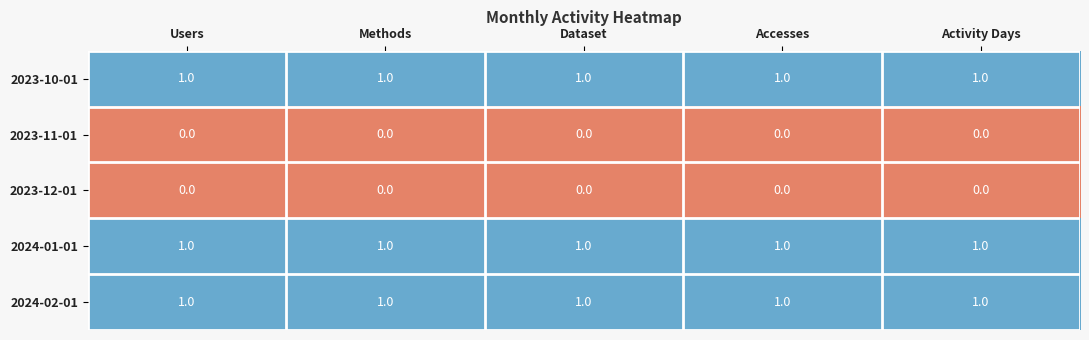

What is the total value across all series at Accesses?

3